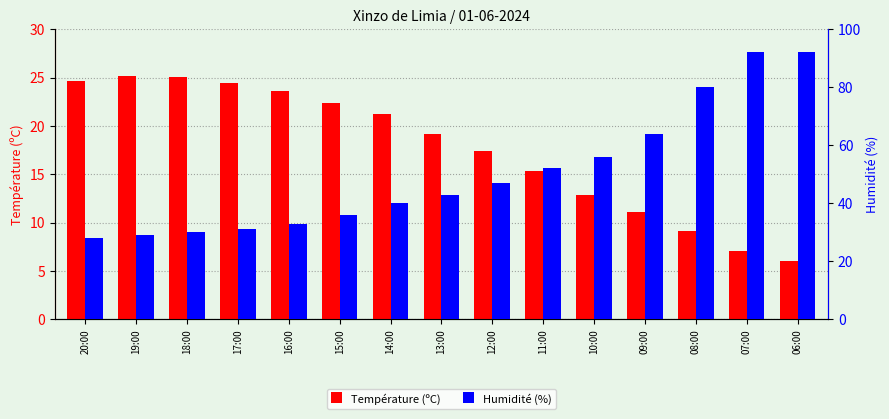

Which series changed the most between 08:00 and 06:00?

Humidité (%)